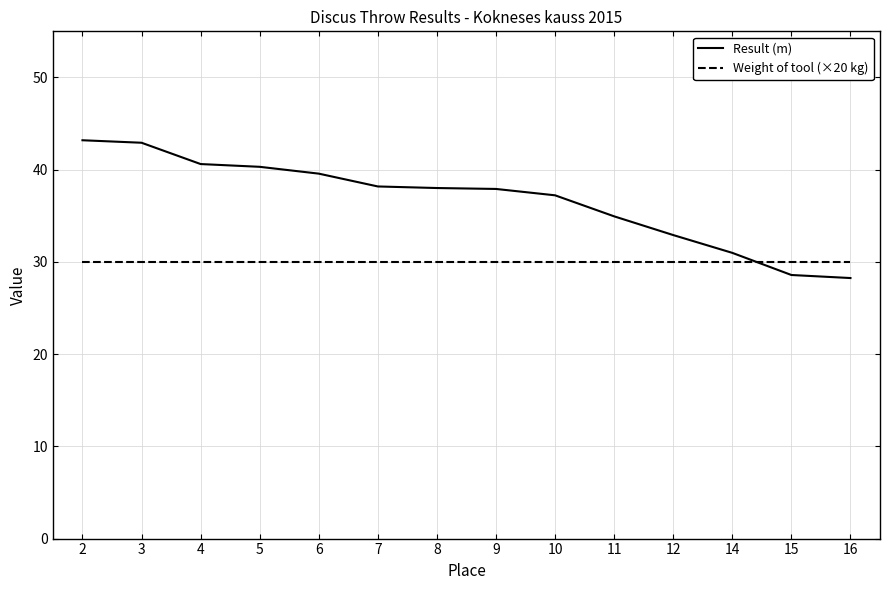

Is this an area chart (filled region under the line)?

No